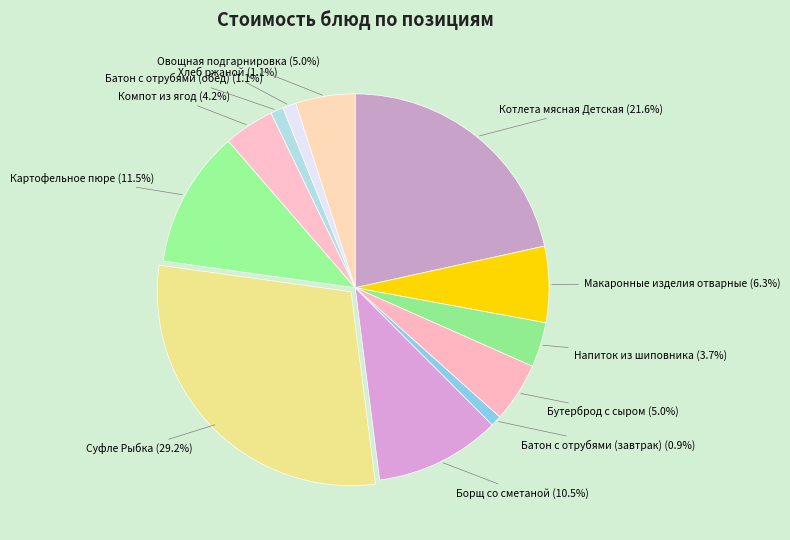

How many slices are in this pie chart?

12